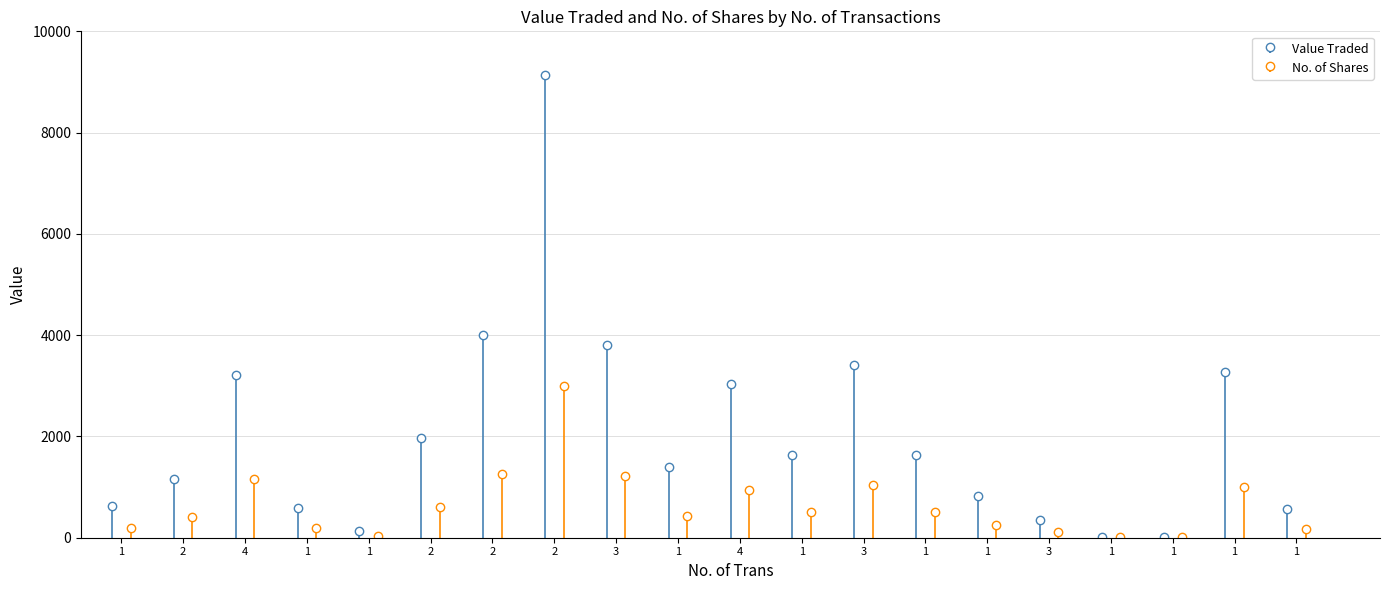

What is the value of the No. of Shares bar at the 12th from the left?

500